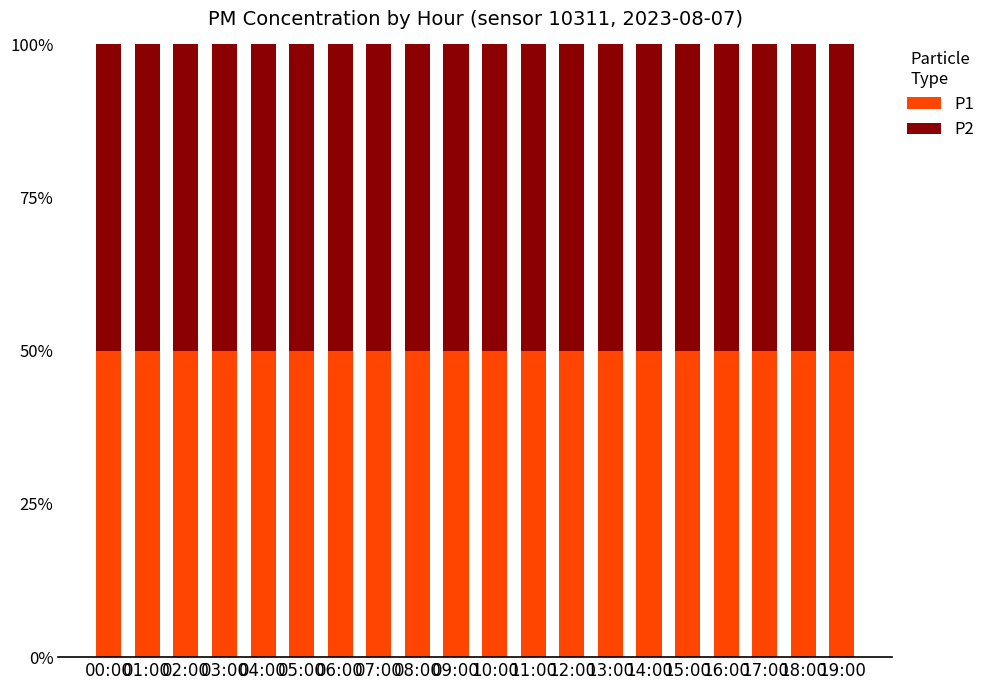

What is the total value across all series at 02:00?

0.2